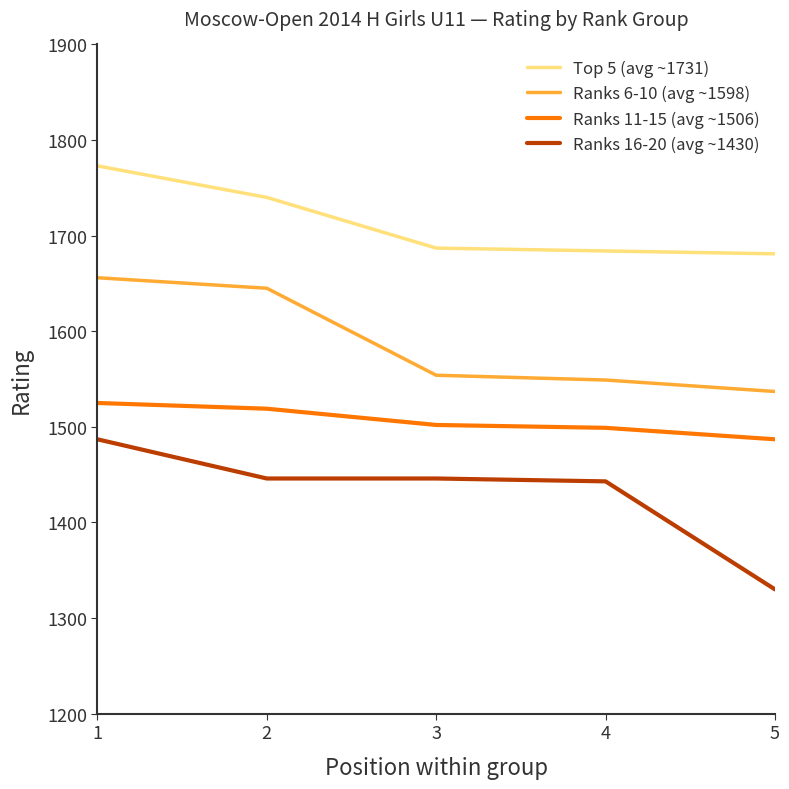

How many categories are shown in the chart?

5